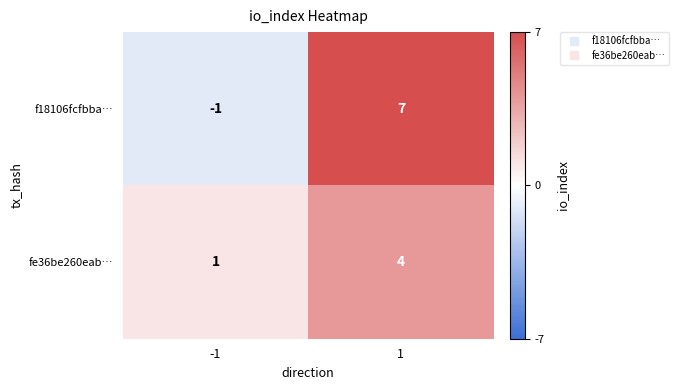

What is the greatest value displayed?

7